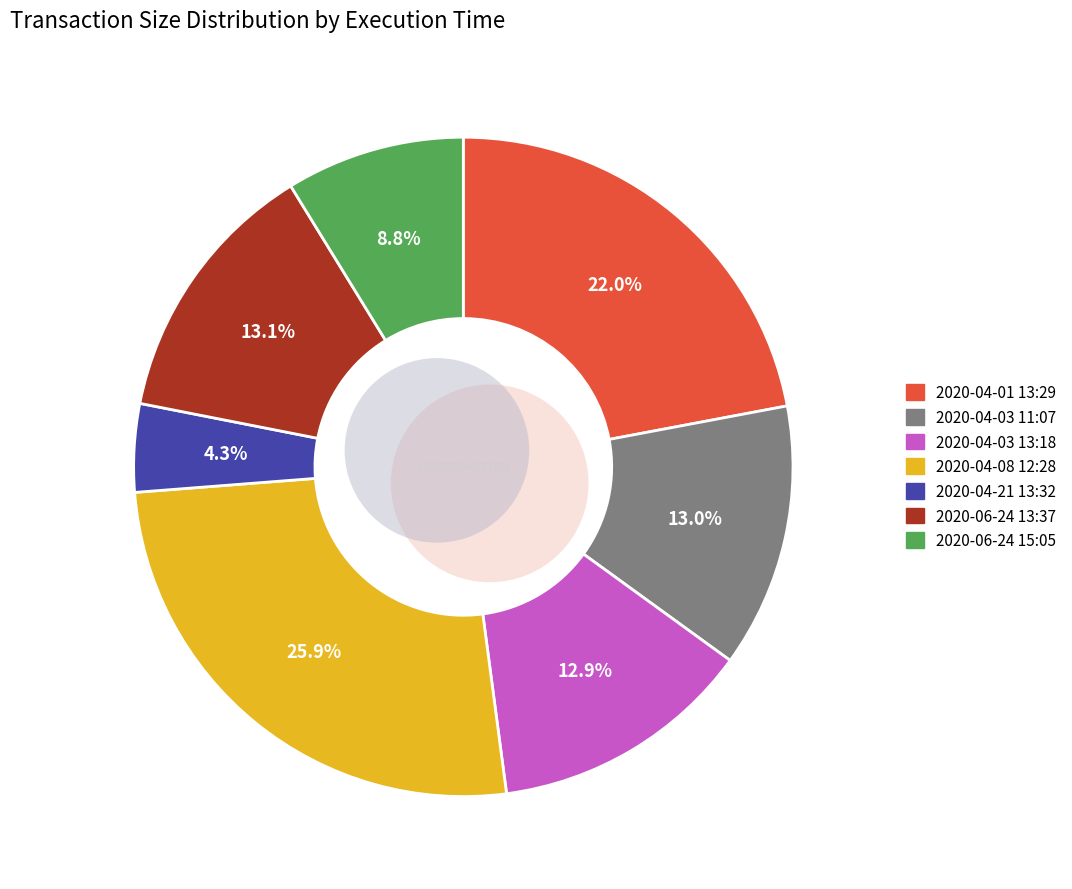

The 2020-06-24 13:37 slice represents 13% of the pie. True or false?

True